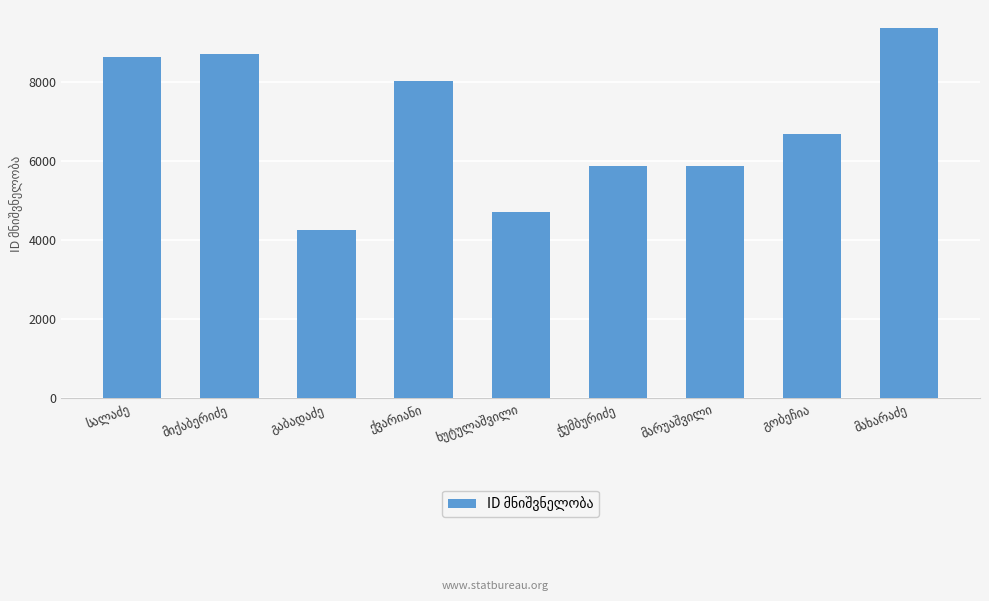

What is the average value?

6914